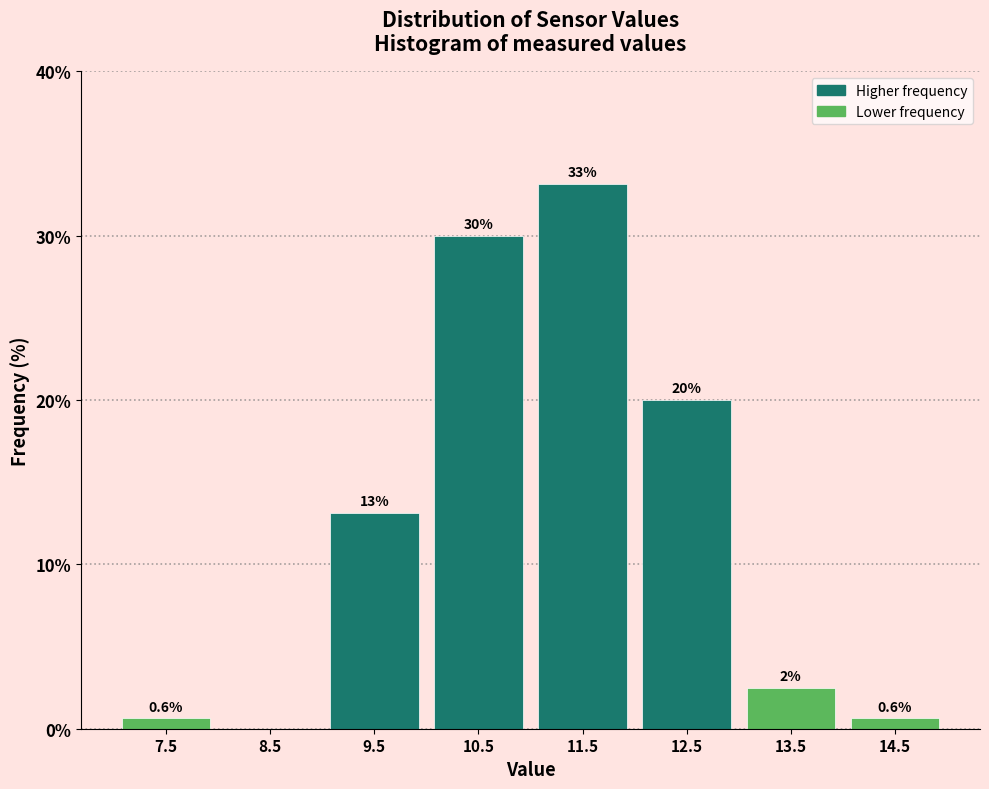

Over which range of the x-axis is the bar tallest?

11 to 12